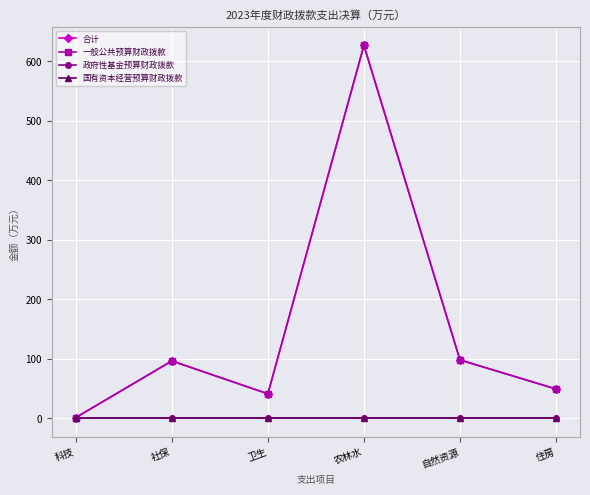

True or false: 一般公共预算财政拨款 and 政府性基金预算财政拨款 intersect in this chart.

False